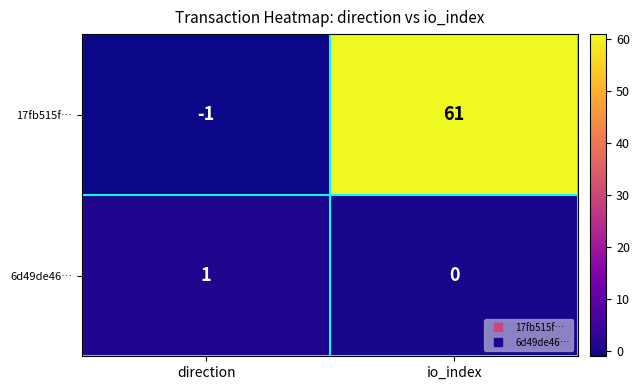

What is the difference between the maximum and minimum values in the 17fb515f… series?

62